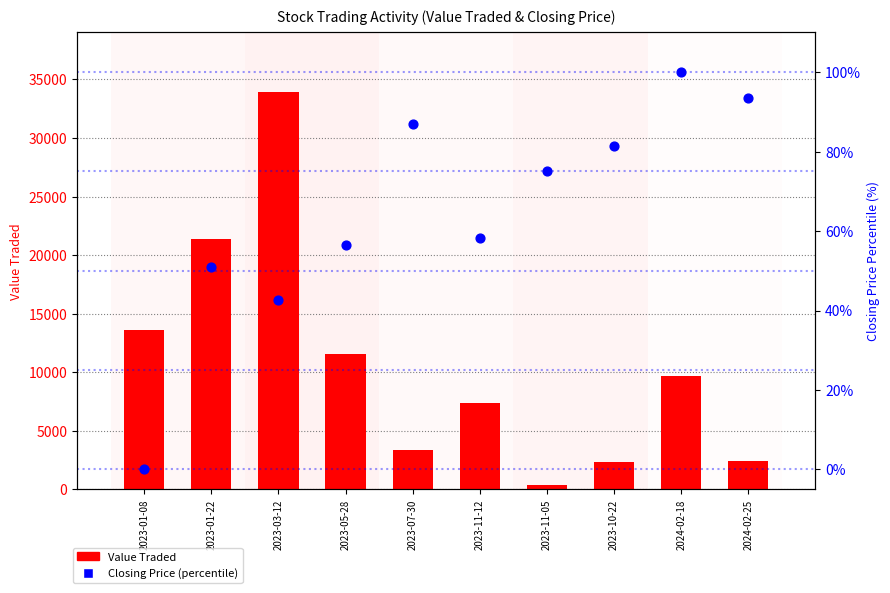

What are all the series names shown in the legend?

Value Traded, Closing Price (percentile)